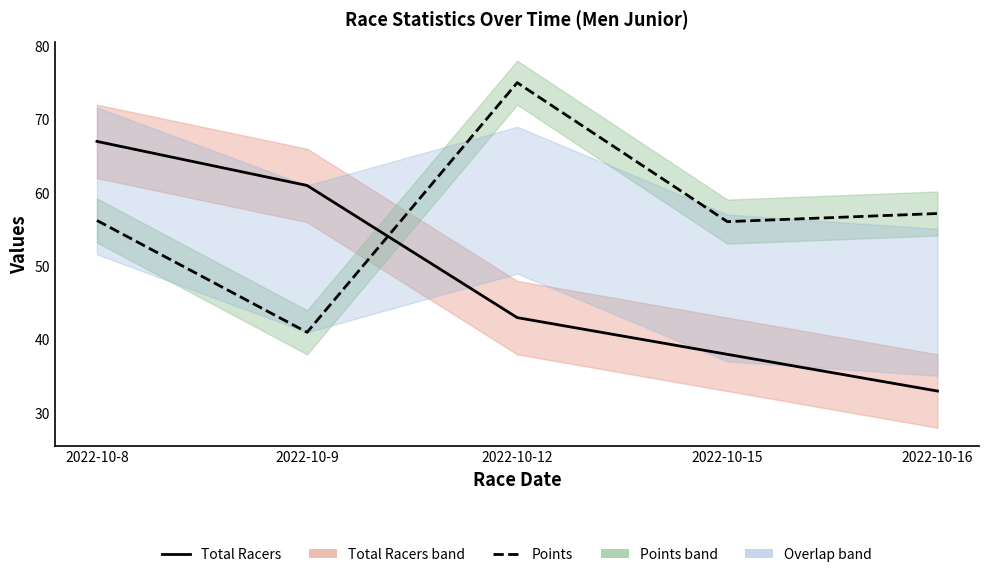

List the series in order of their overall mean, lowest first.

Total Racers, Points